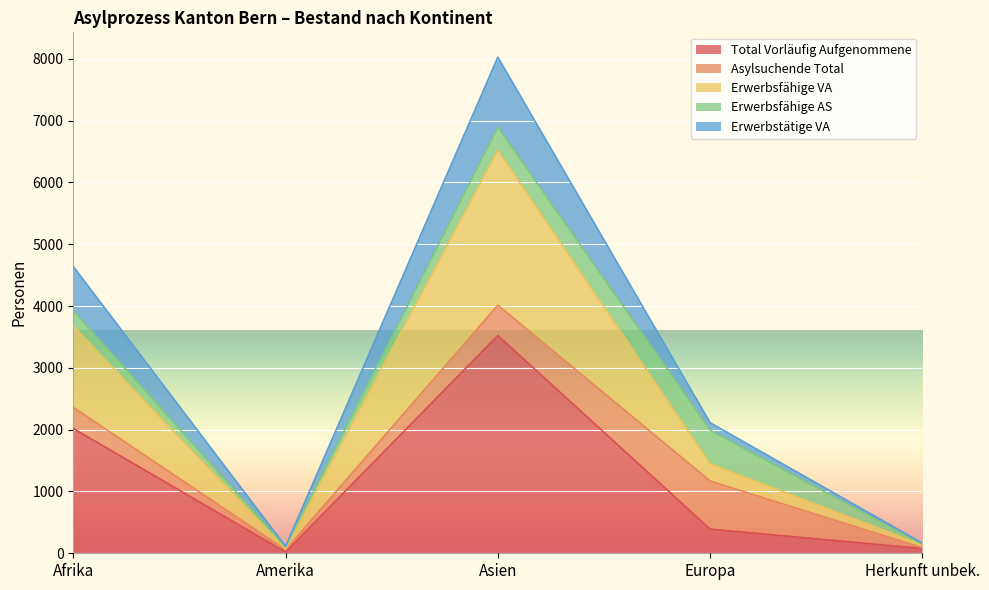

At which category does the chart reach its minimum across all series?

Amerika